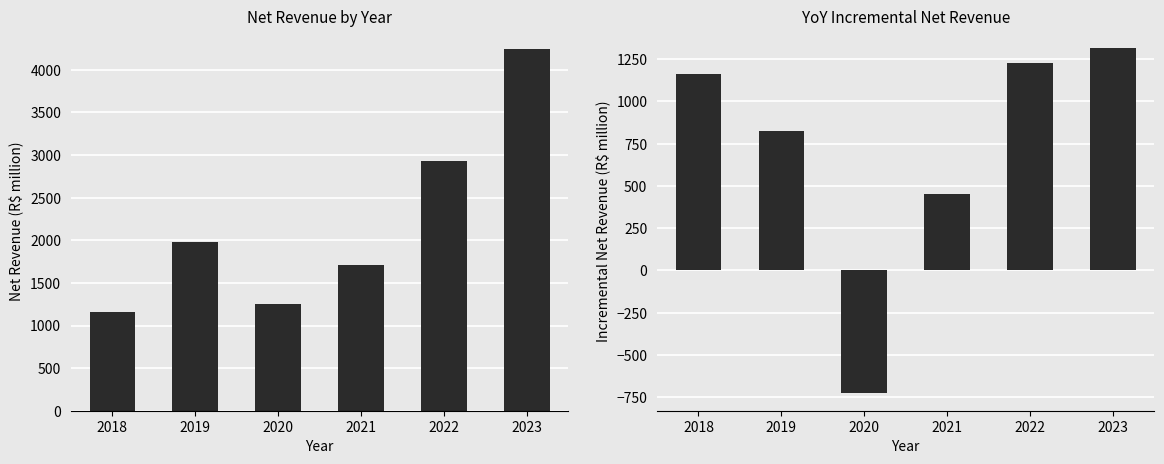

At which category is the sum across all series the highest?

2023